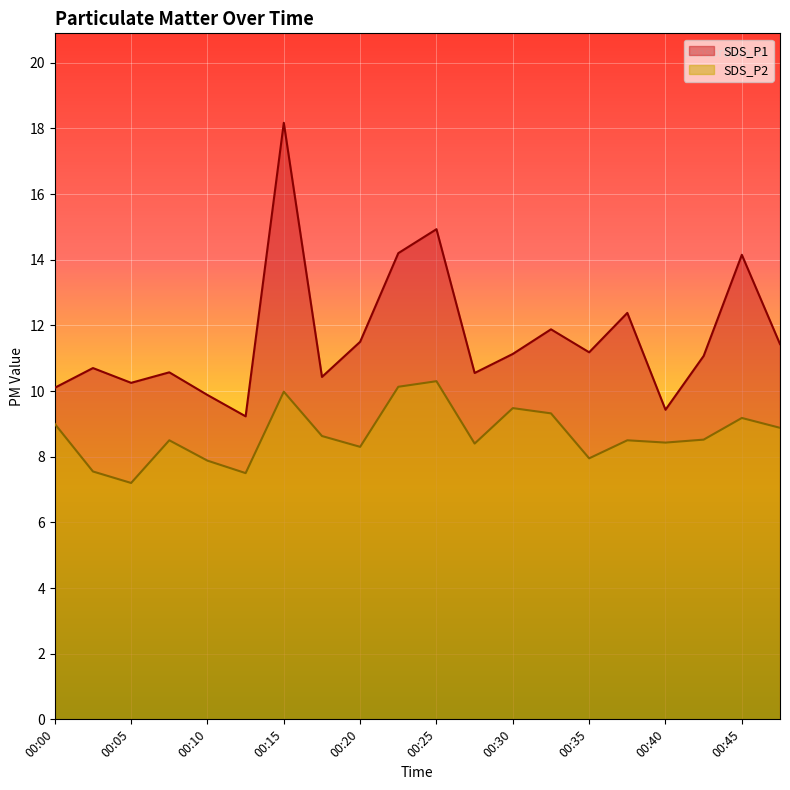

Which label corresponds to the largest value in the chart?

00:15